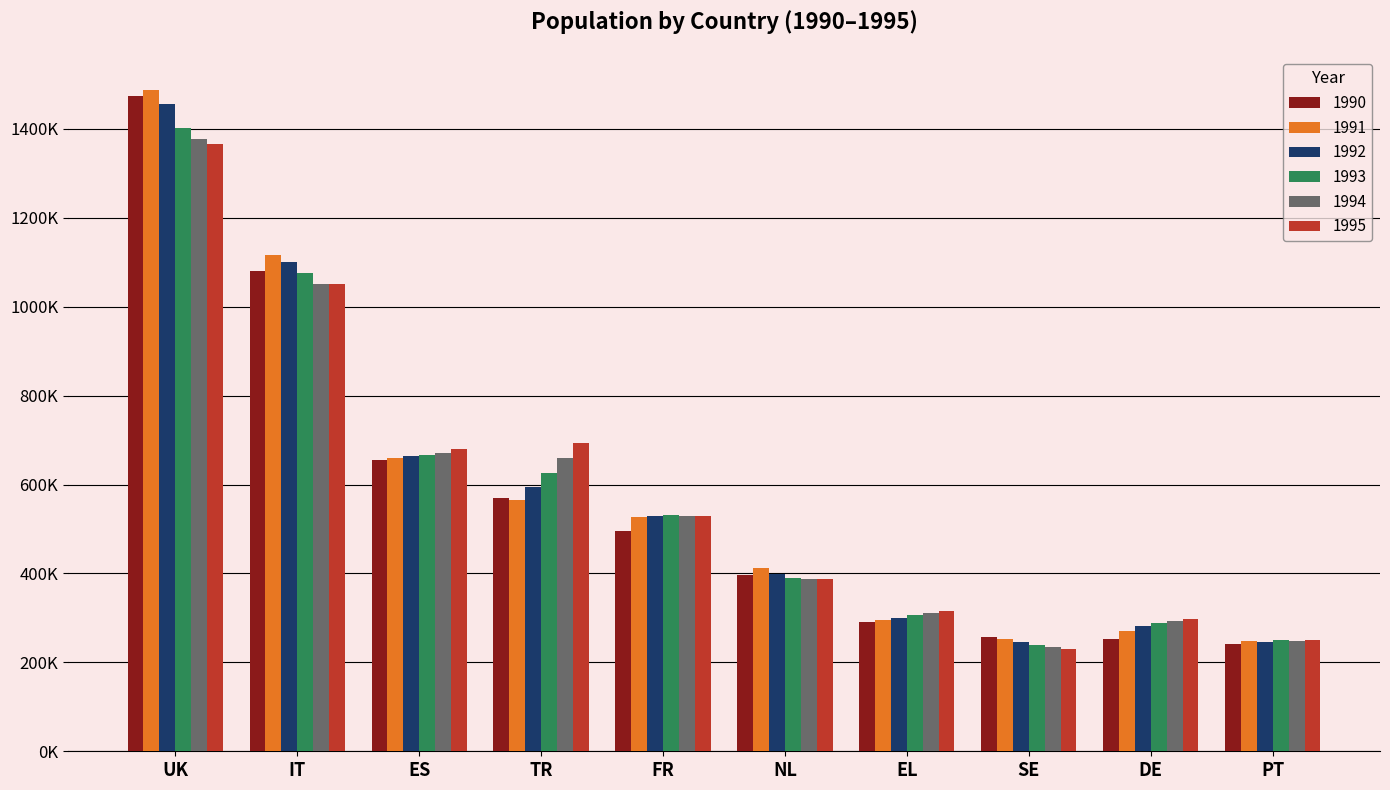

At which category is the sum across all series the highest?

UK